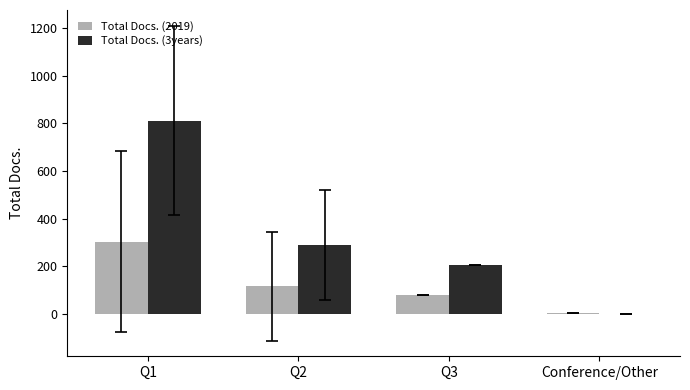

Is the value of Total Docs. (3years) at Q3 greater than the value of Total Docs. (2019) at Q1?

No